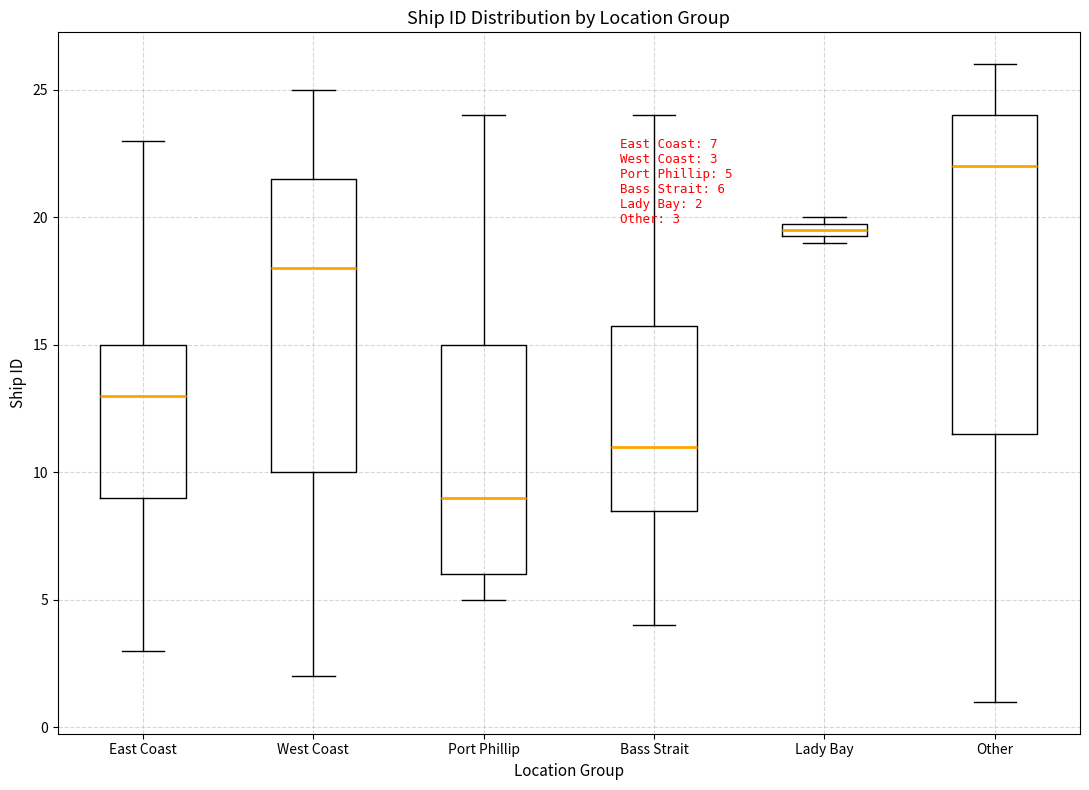

Comparing the boxes themselves (not the whiskers), which one is the tallest?

Other